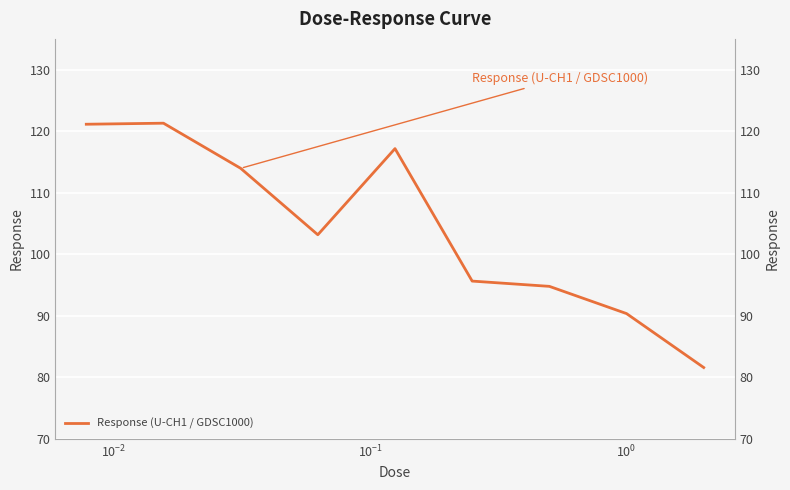

Reading left to right, extract all data points from this chart.

121.1	121.3	114.0	103.2	117.2	95.7	94.8	90.4	81.6